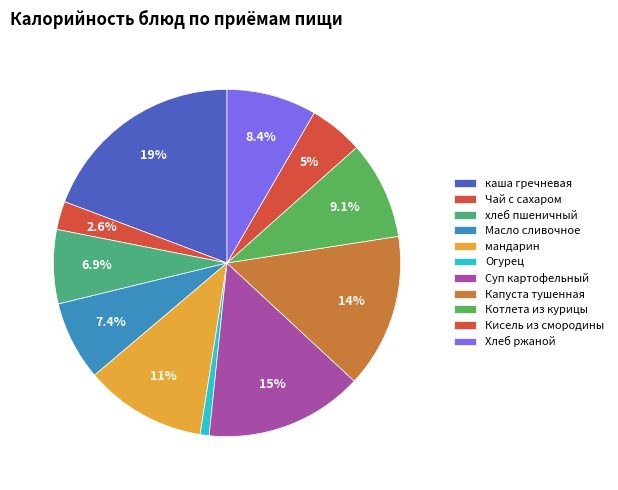

How many slices are in this pie chart?

11